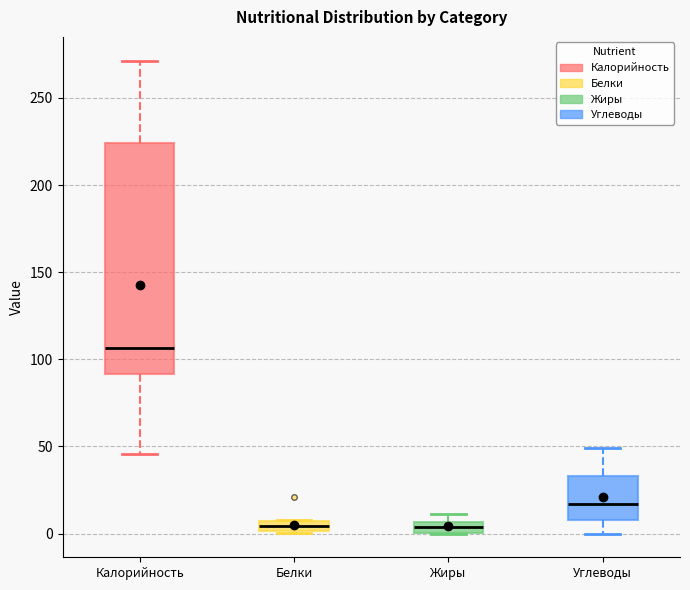

Comparing the boxes themselves (not the whiskers), which one is the tallest?

Калорийность